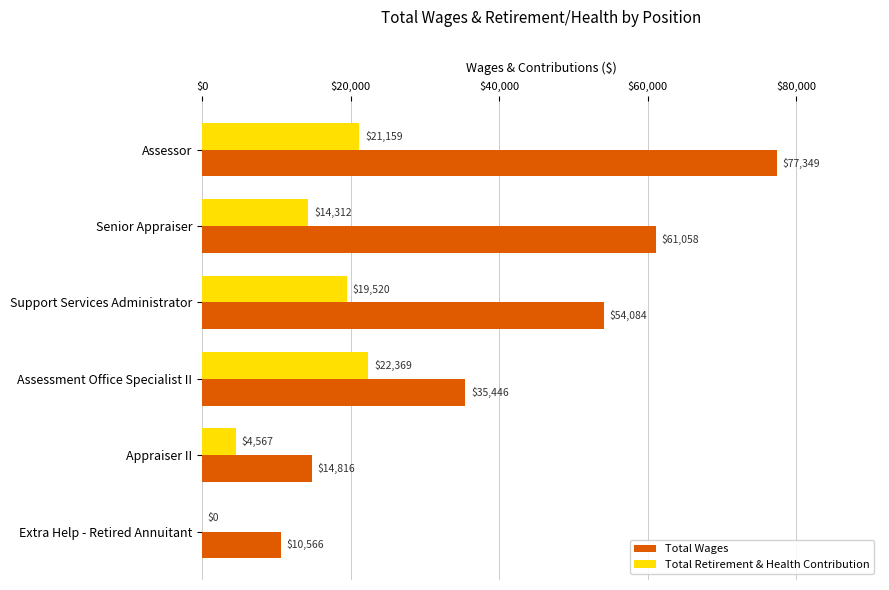

The value of Total Retirement & Health Contribution at Support Services Administrator is 8969. True or false?

False